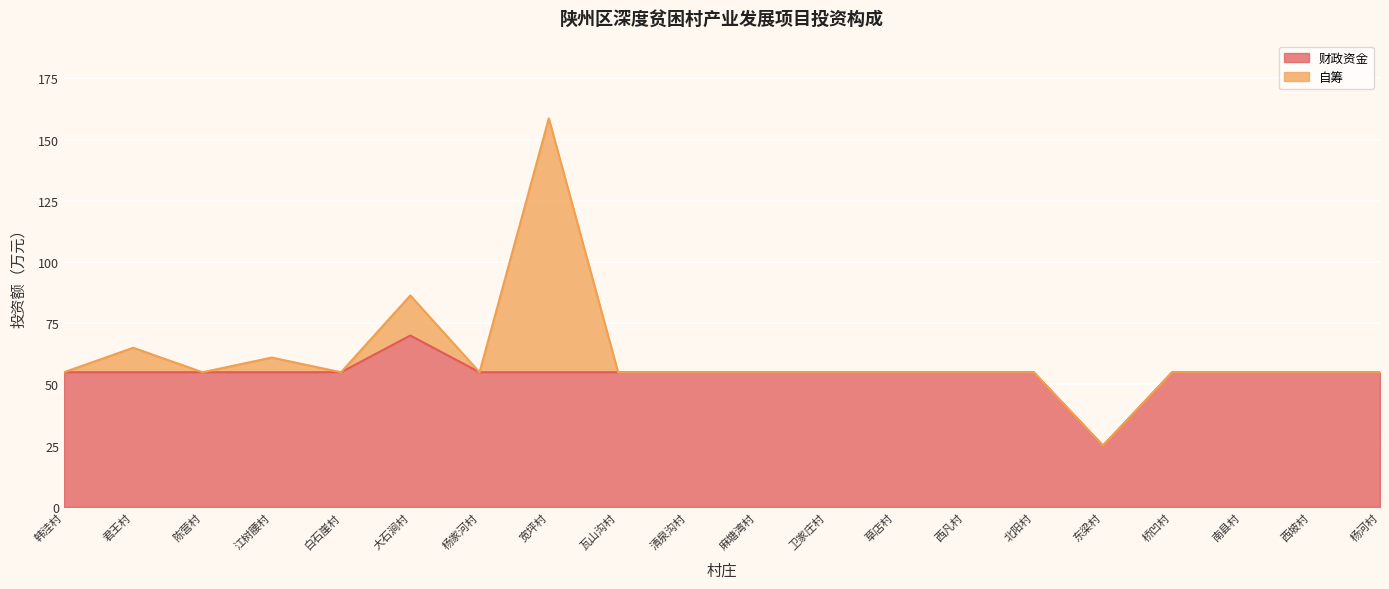

At which label does 财政资金 reach its minimum?

东梁村